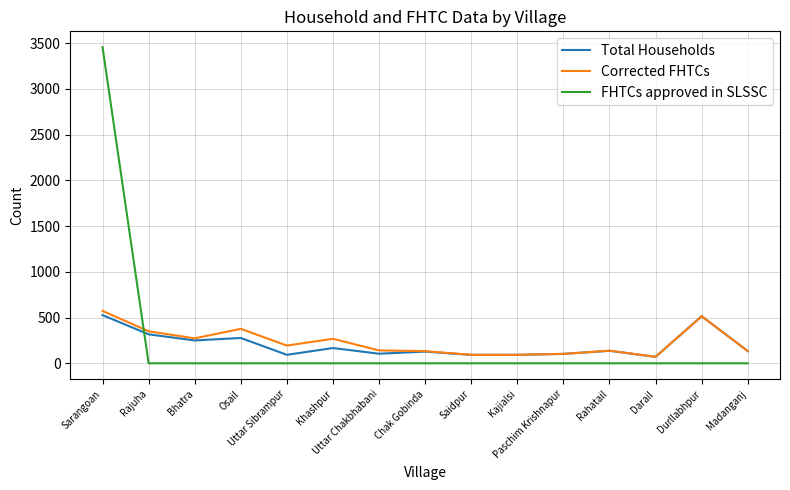

Which series ends up on top after the final intersection of Total Households and FHTCs approved in SLSSC?

Total Households